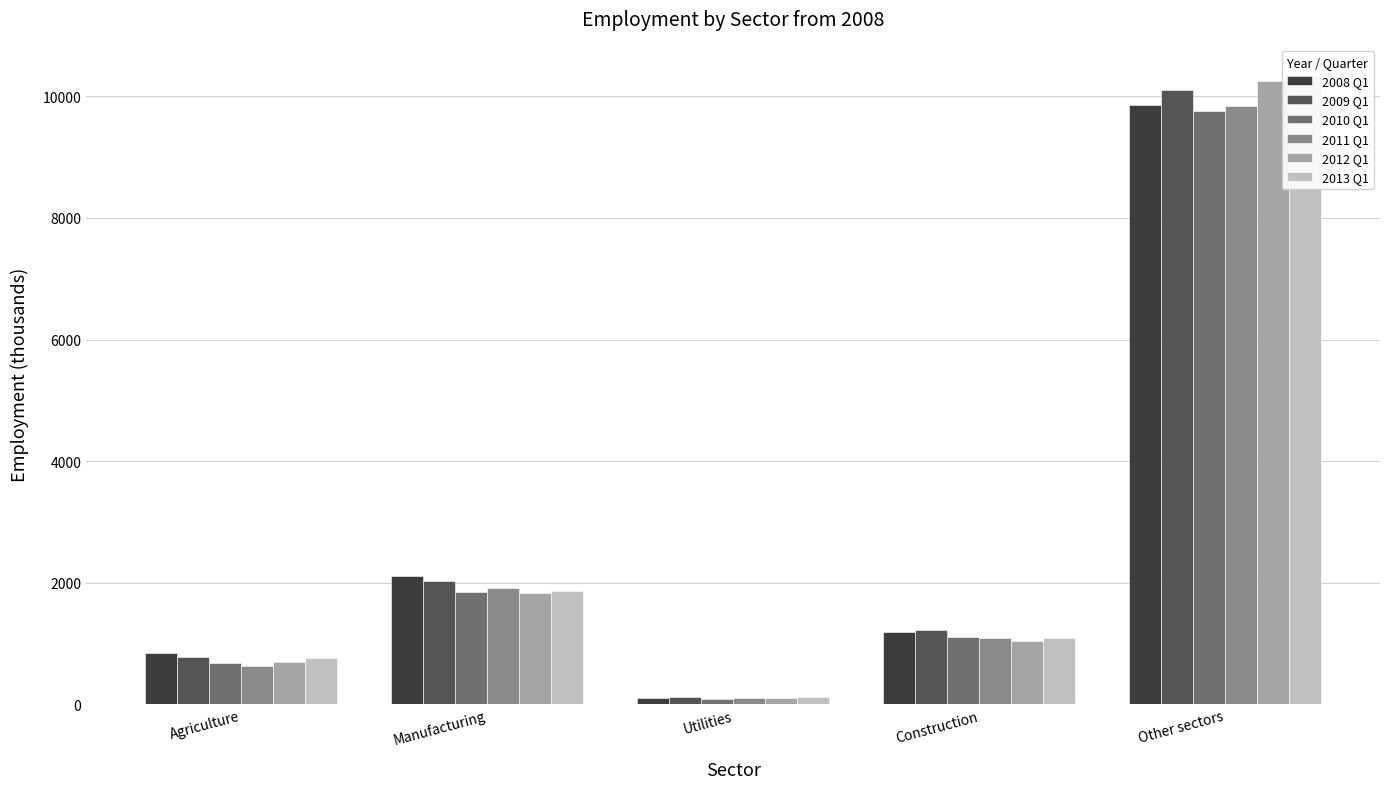

What position from the left is Other sectors?

5